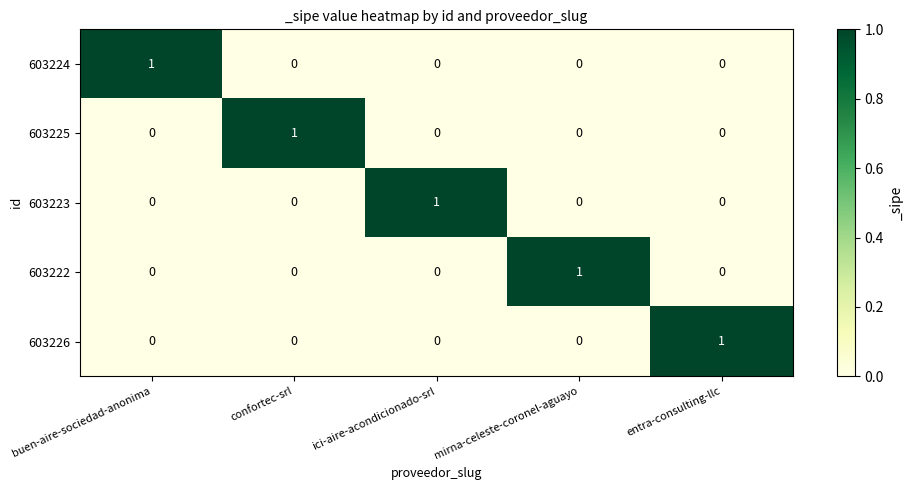

At how many categories does at least one series exceed 0?

5